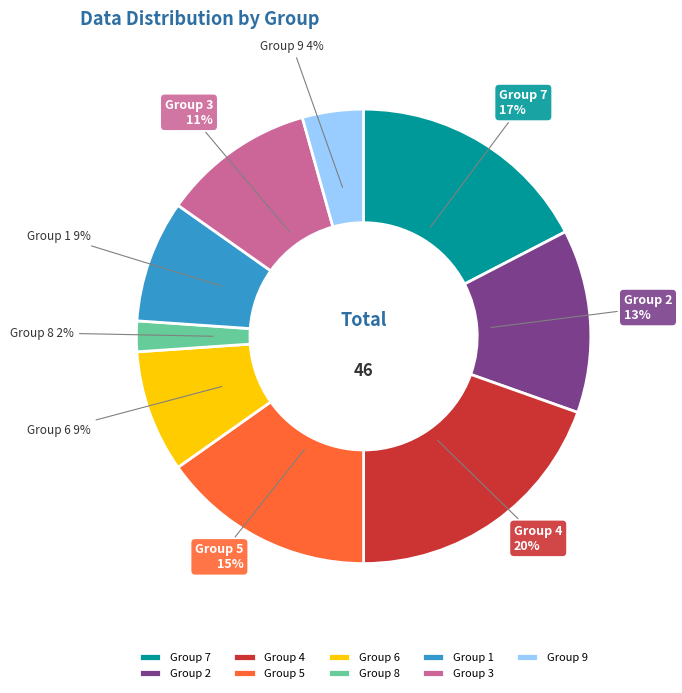

Do Group 9 and Group 7 together represent more than half of the pie?

No